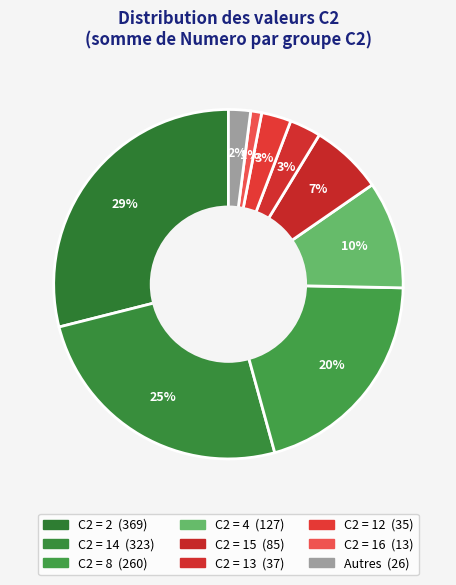

How many segments does this pie chart have?

9